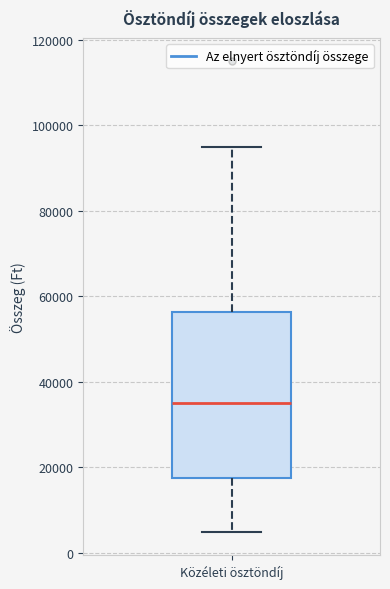

Where does the upper whisker of the box for Közéleti ösztöndíj end on the y-axis? The values are not printed on the chart, so give them approximately, as read against the axis.

96000